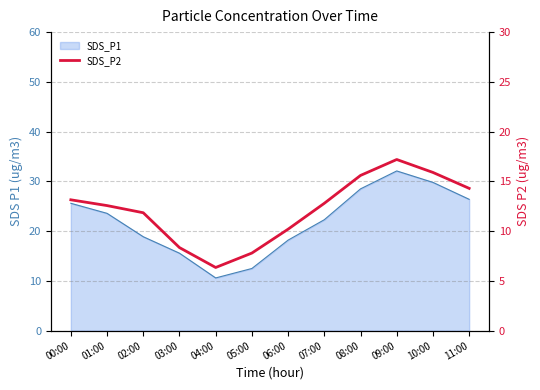

What is the highest value of the SDS_P2 series?

17.2